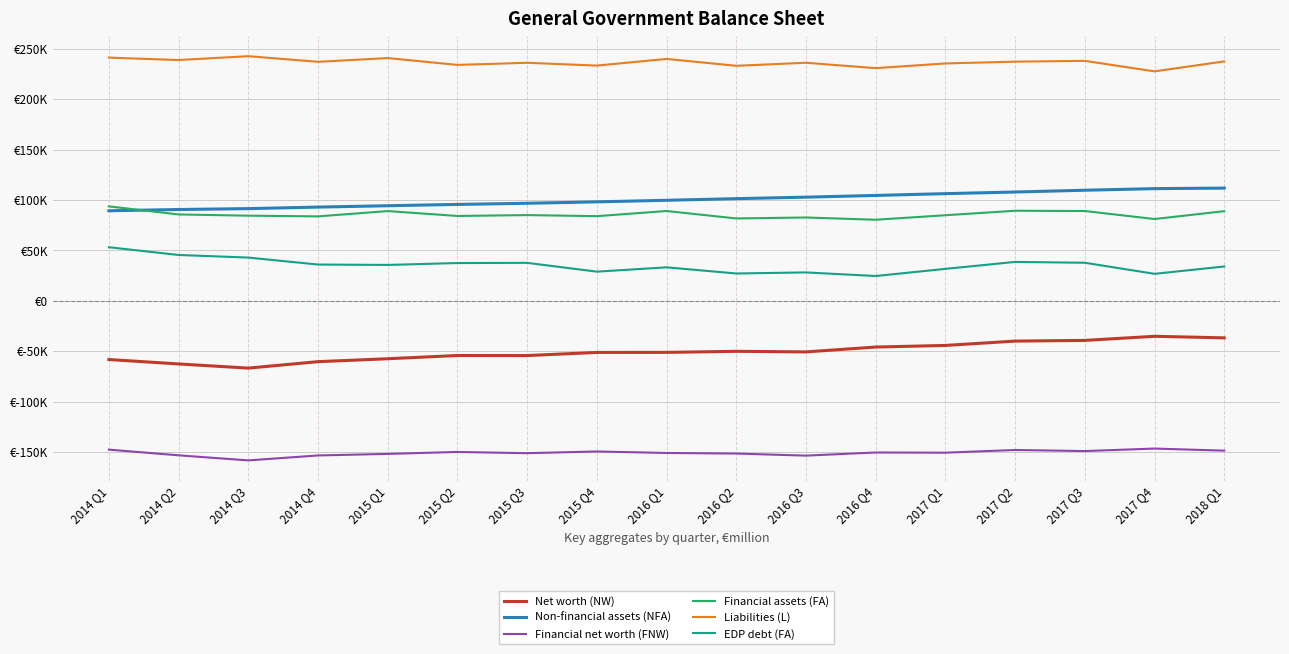

True or false: Financial net worth (FNW) and Non-financial assets (NFA) intersect in this chart.

False